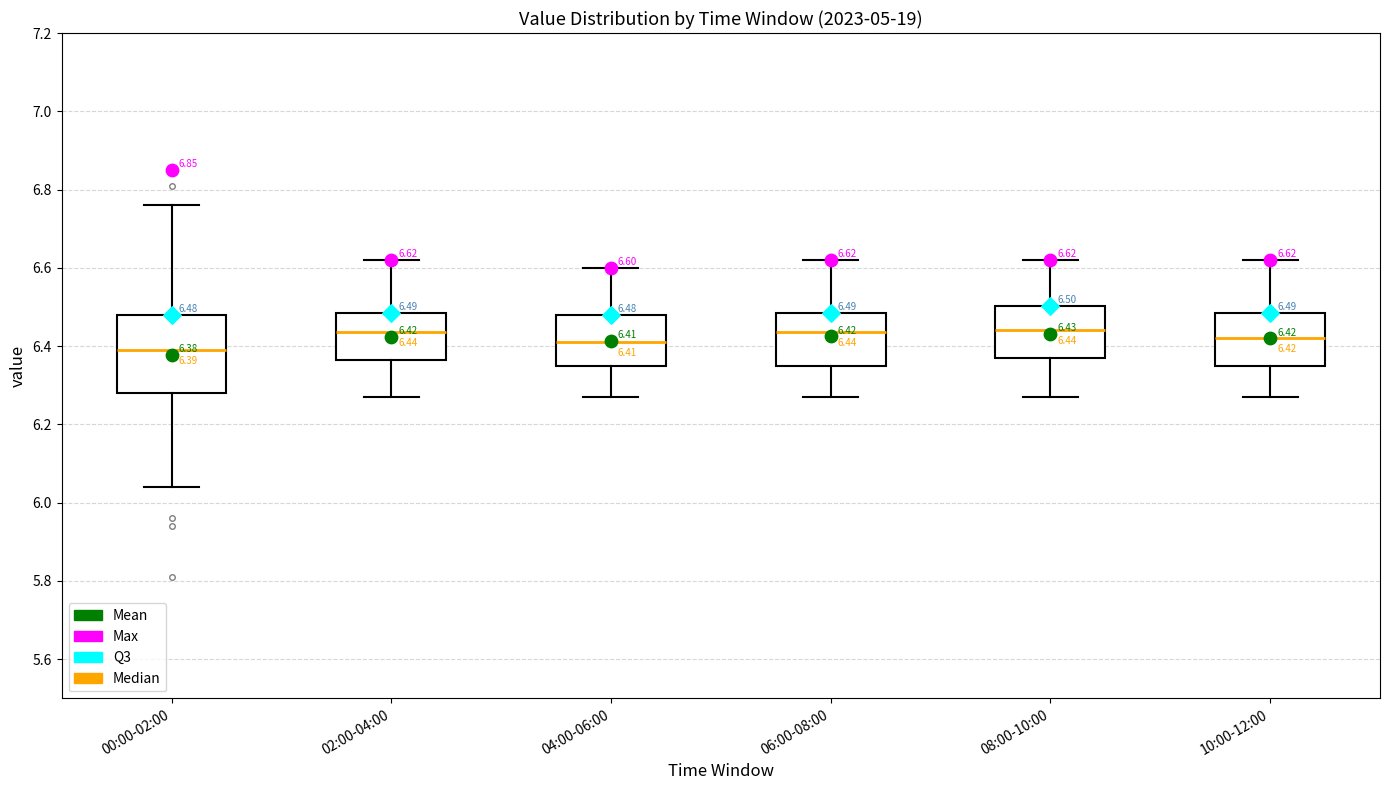

Comparing the boxes themselves (not the whiskers), which one is the tallest?

00:00-02:00